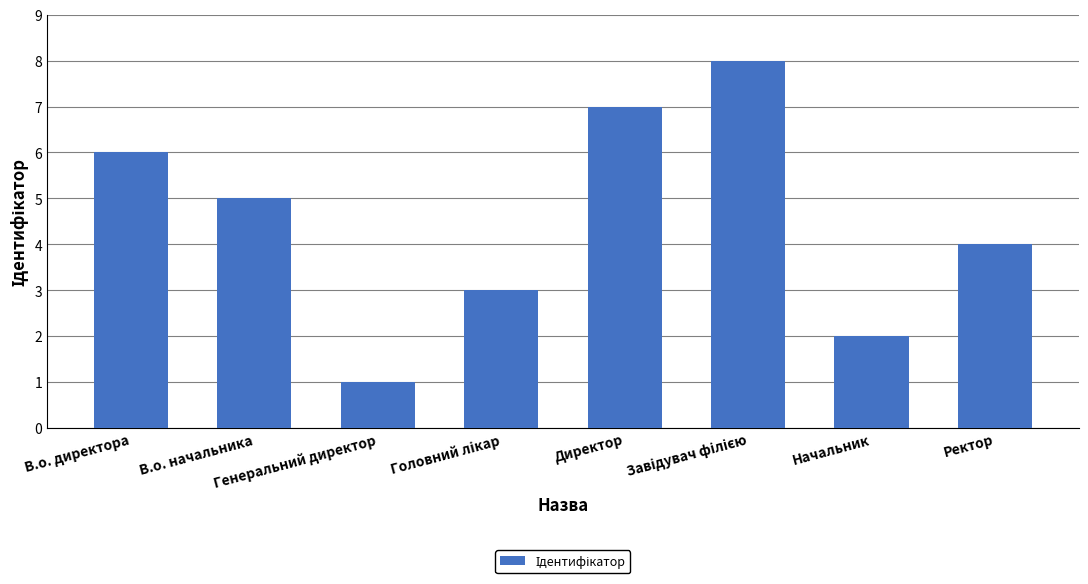

What is the difference between the maximum and second lowest values?

6